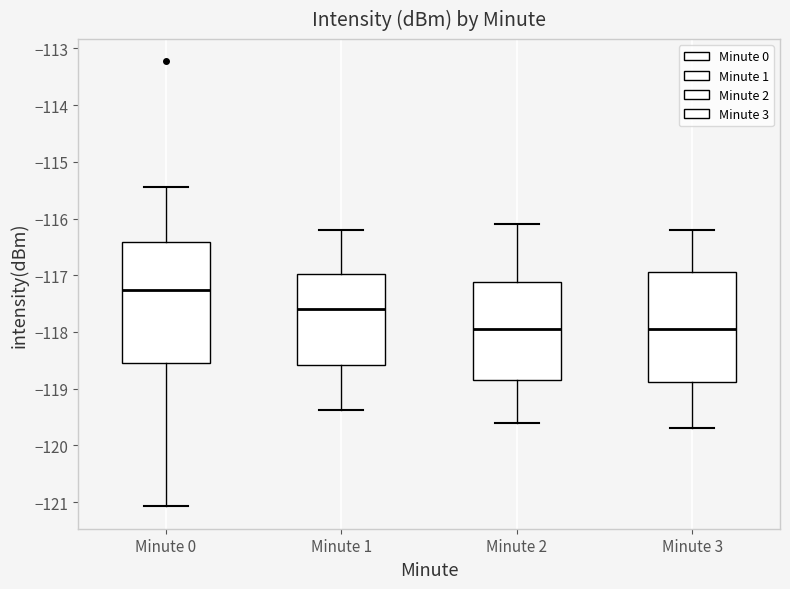

Reading left to right, read every box against the y-axis: the position of its median line, the range the box covers, and the ends of its whiskers. The values are not printed on the chart, so give them approximately, as read against the axis.

Minute 0: median -117.3, box -118.5 to -116.4, whiskers -121.1 to -115.4
Minute 1: median -117.6, box -118.6 to -117.0, whiskers -119.4 to -116.2
Minute 2: median -117.9, box -118.8 to -117.1, whiskers -119.6 to -116.1
Minute 3: median -117.9, box -118.9 to -116.9, whiskers -119.7 to -116.2